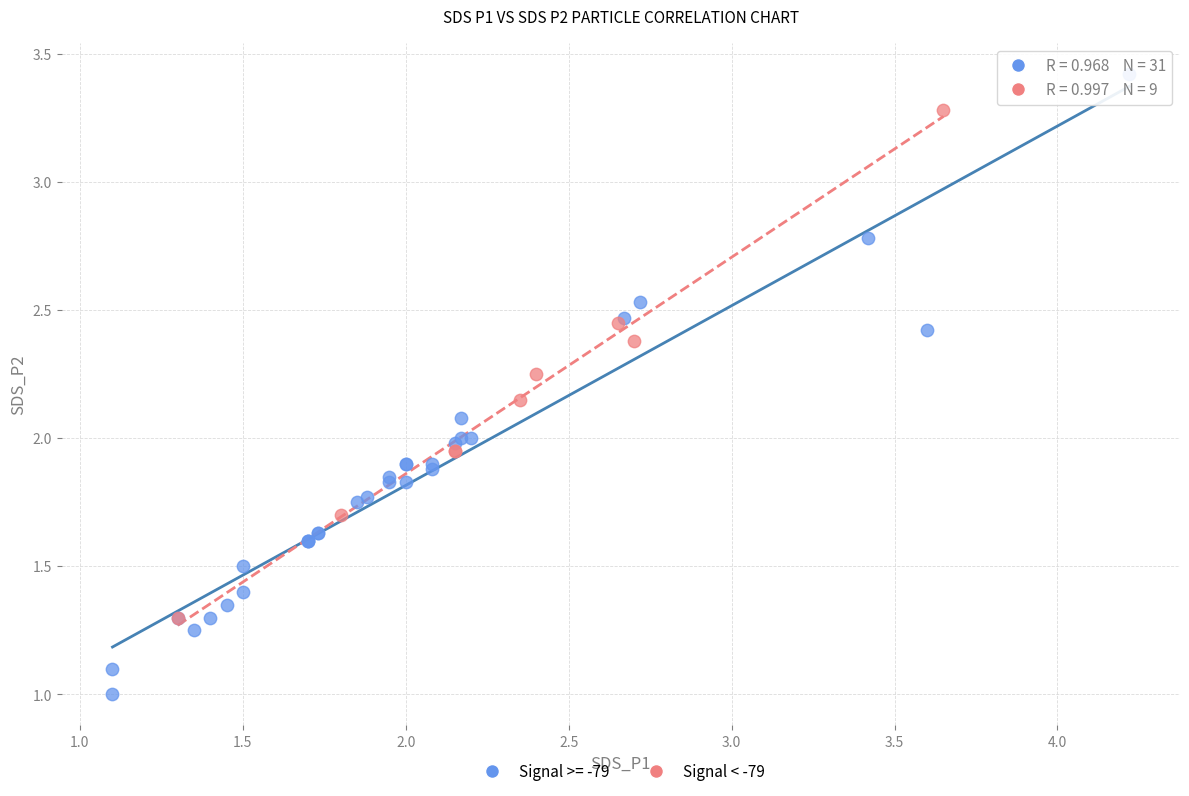

Which series contains the highest Y value?

Signal >= -79